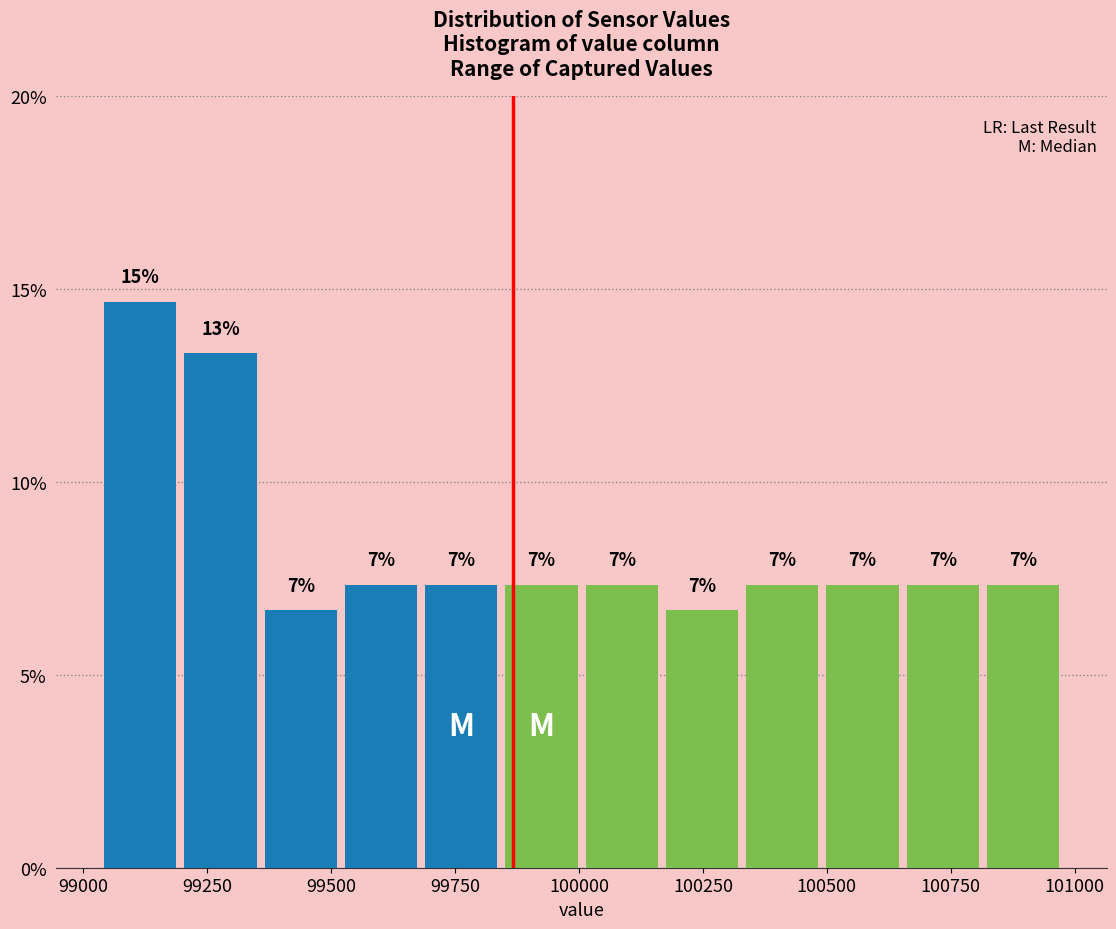

Read against the x-axis, roughly where is the centre of the tallest bar?

99100